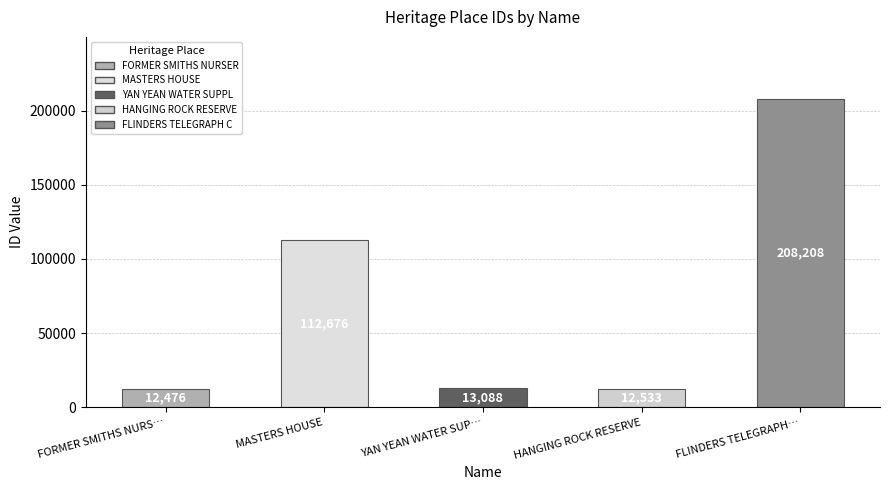

Where is the data nearest to the value 110342?

MASTERS HOUSE